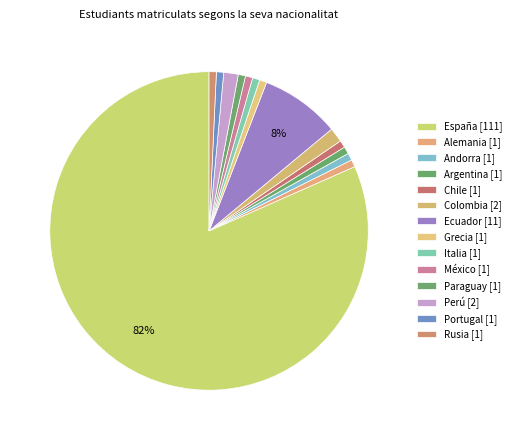

How many segments does this pie chart have?

14